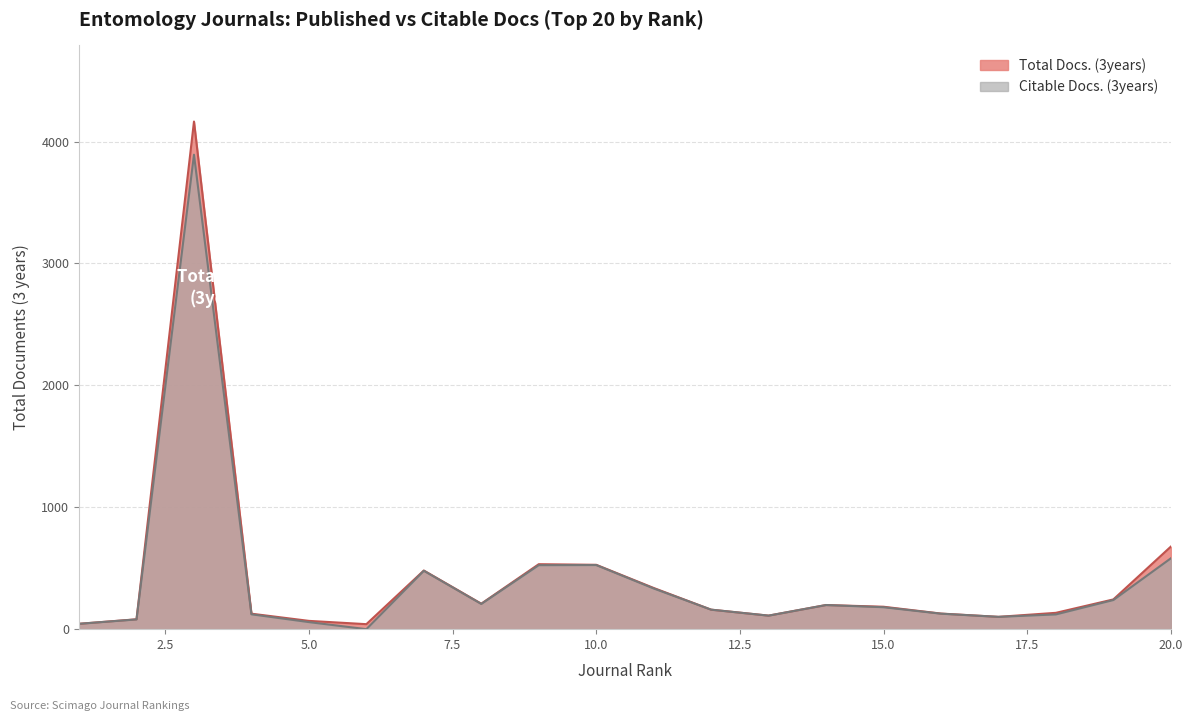

What is the average value of the Citable Docs. (3years) series?

404